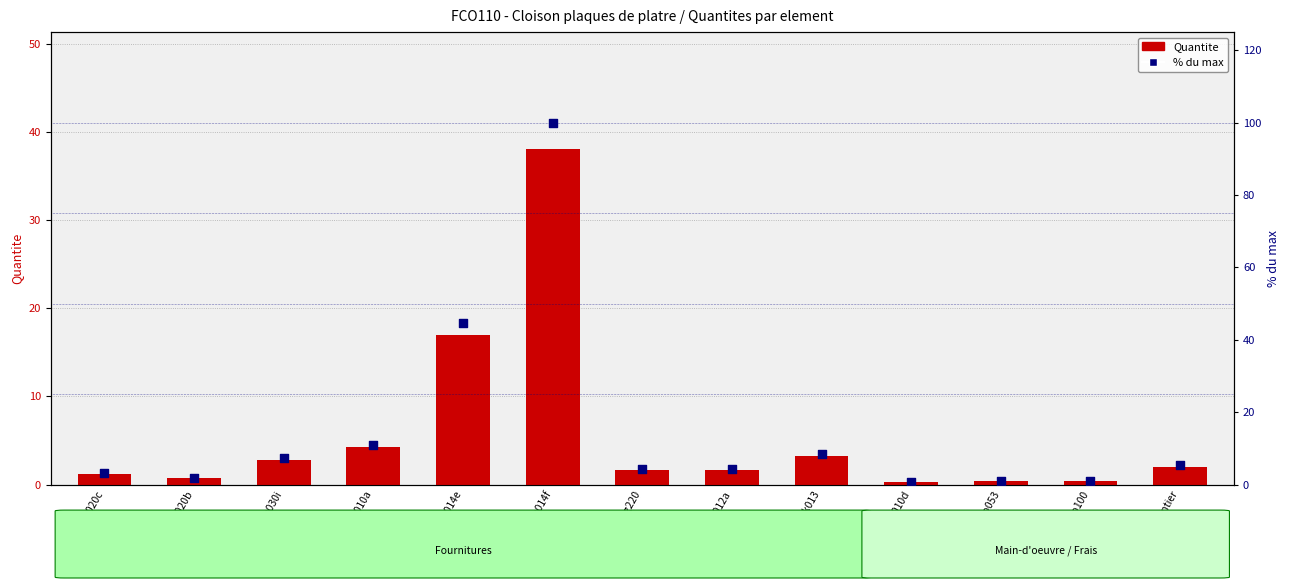

What are all the series names shown in the legend?

Quantite, % du max